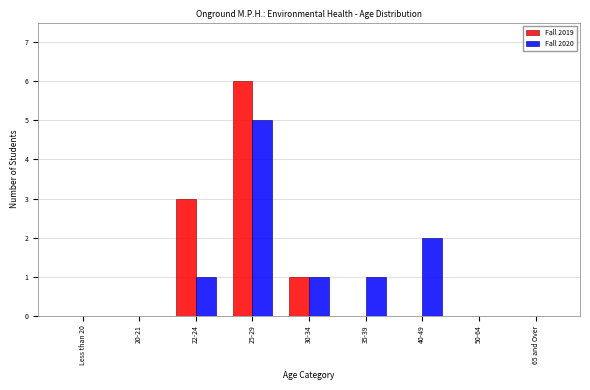

Reading left to right, extract all data points from this chart.

Fall 2019: Less than 20=0	20-21=0	22-24=3	25-29=6	30-34=1	35-39=0	40-49=0	50-64=0	65 and Over=0
Fall 2020: Less than 20=0	20-21=0	22-24=1	25-29=5	30-34=1	35-39=1	40-49=2	50-64=0	65 and Over=0